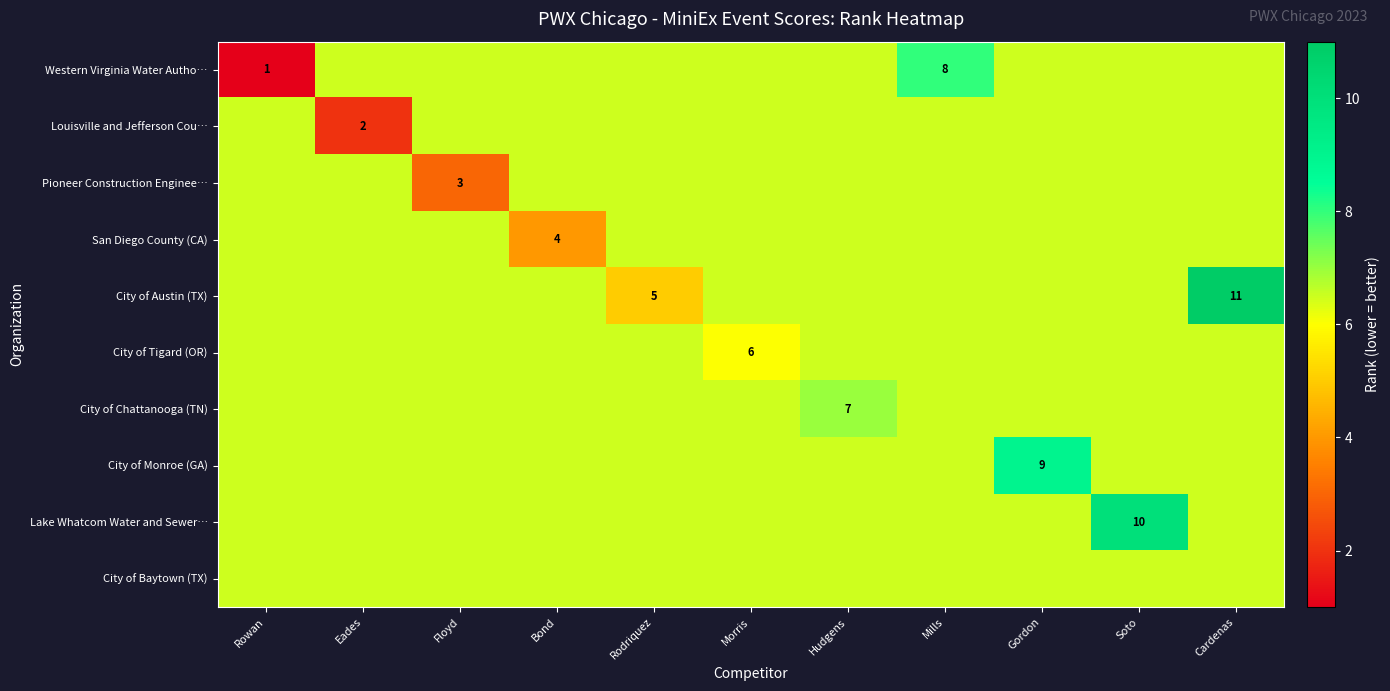

The Pioneer Construction Enginee… series shows 4.2 at Floyd. True or false?

False